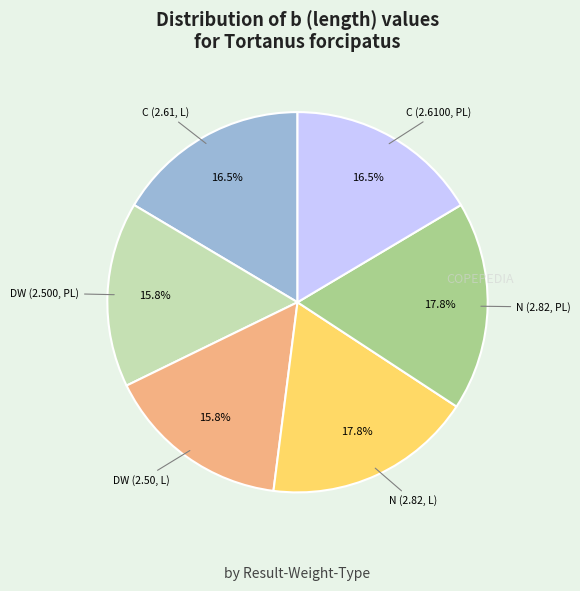

Is there a majority slice in this chart?

No